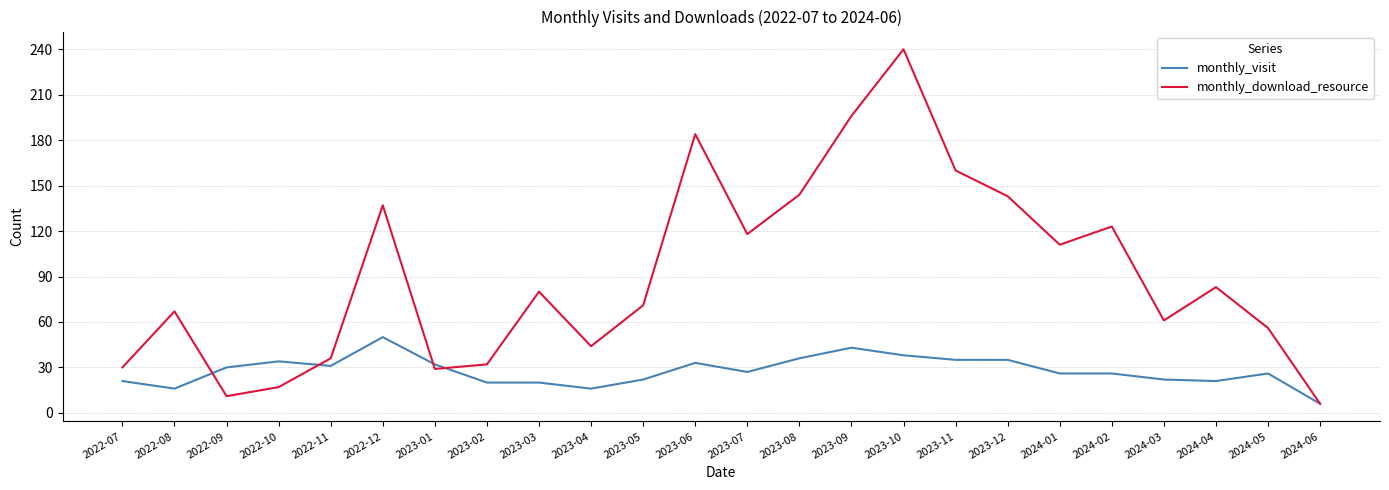

What is the sum of all monthly_visit values?

666